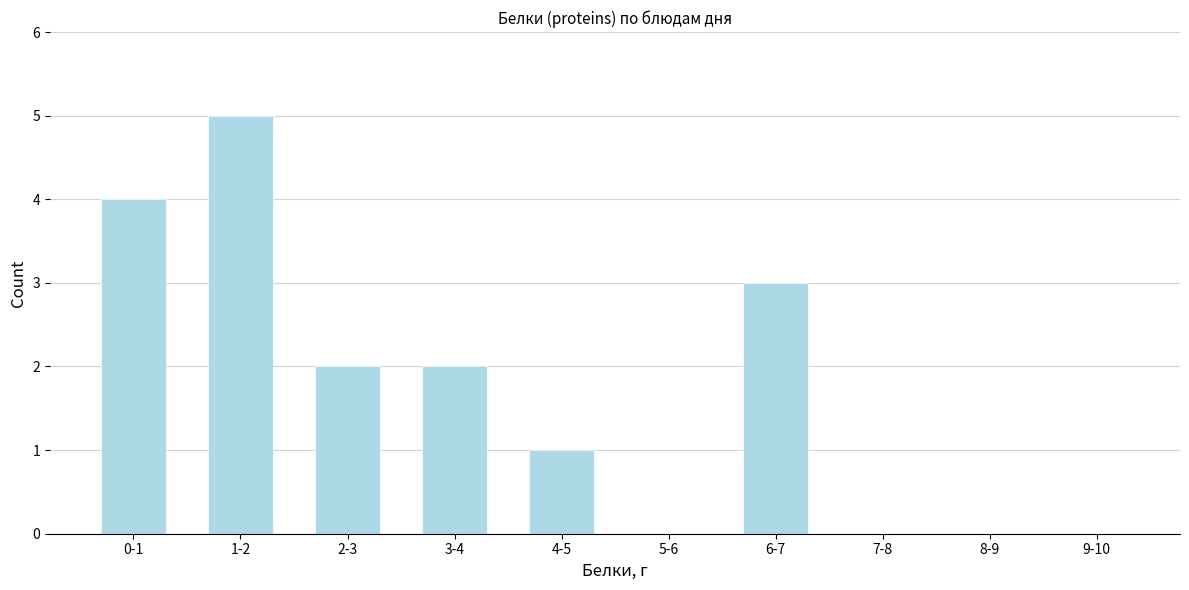

Reading left to right, extract all data points from this chart.

0-1=4	1-2=5	2-3=2	3-4=2	4-5=1	5-6=0	6-7=3	7-8=0	8-9=0	9-10=0